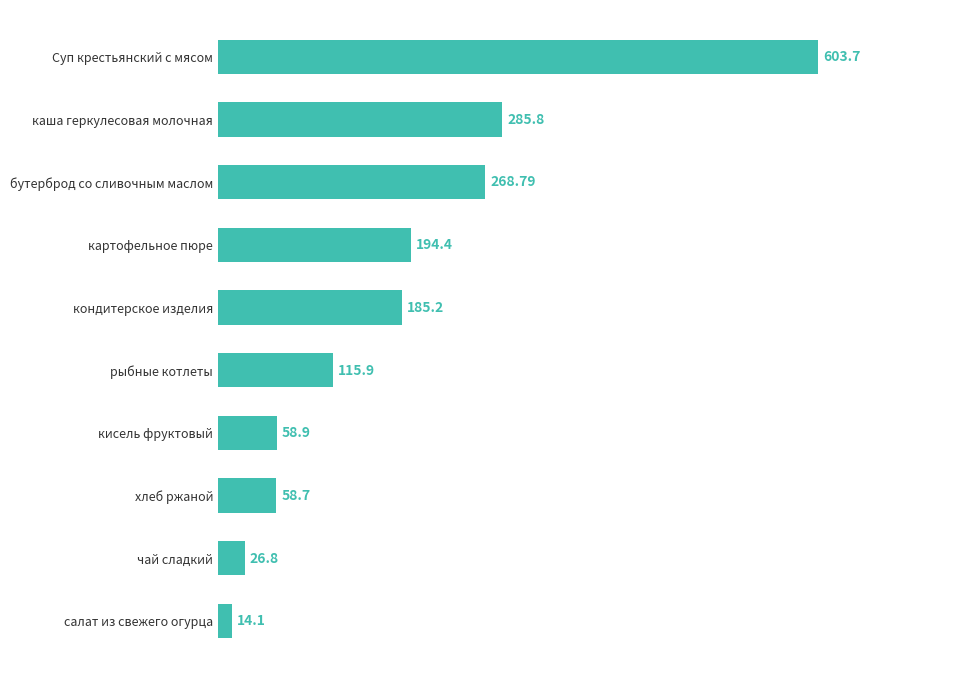

What is the change in value from Суп крестьянский с мясом to салат из свежего огурца?

-589.6